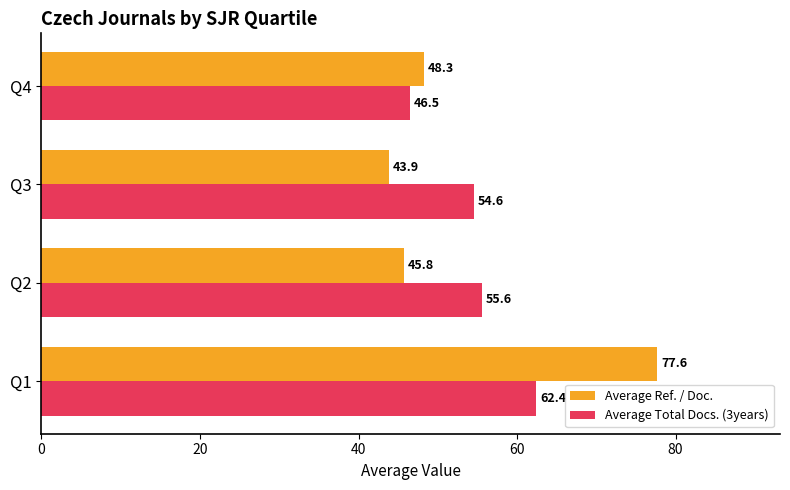

Which series has the widest spread of values?

Average Ref. / Doc.